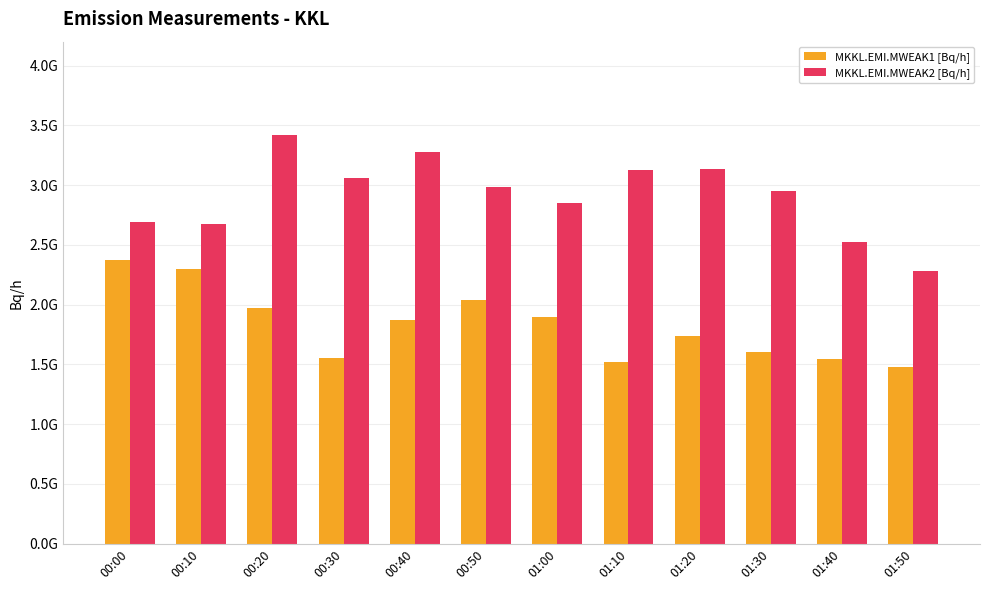

What is the difference between the second highest and second lowest values in the MKKL.EMI.MWEAK2 [Bq/h] series?

747000000